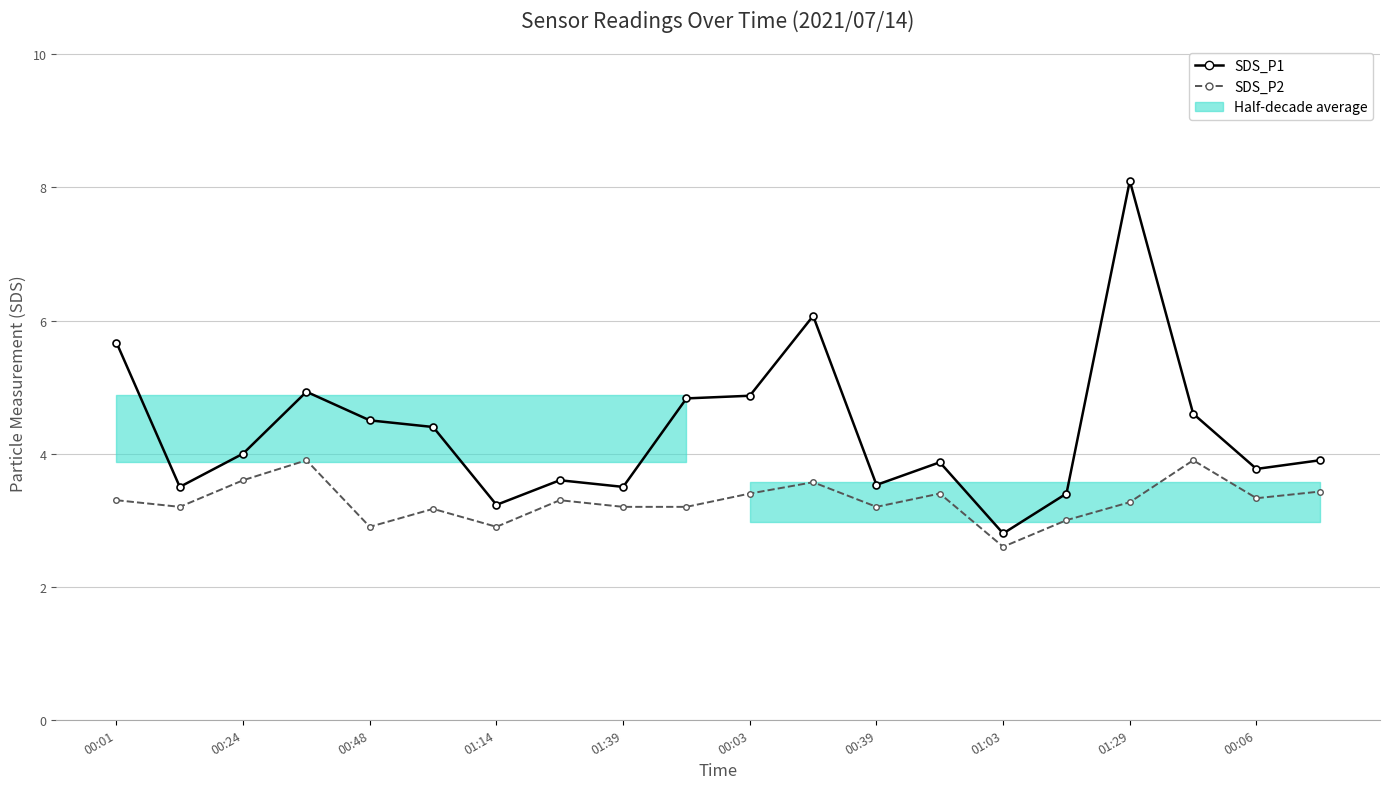

Rank the series at 00:24 from highest to lowest value.

SDS_P1, SDS_P2